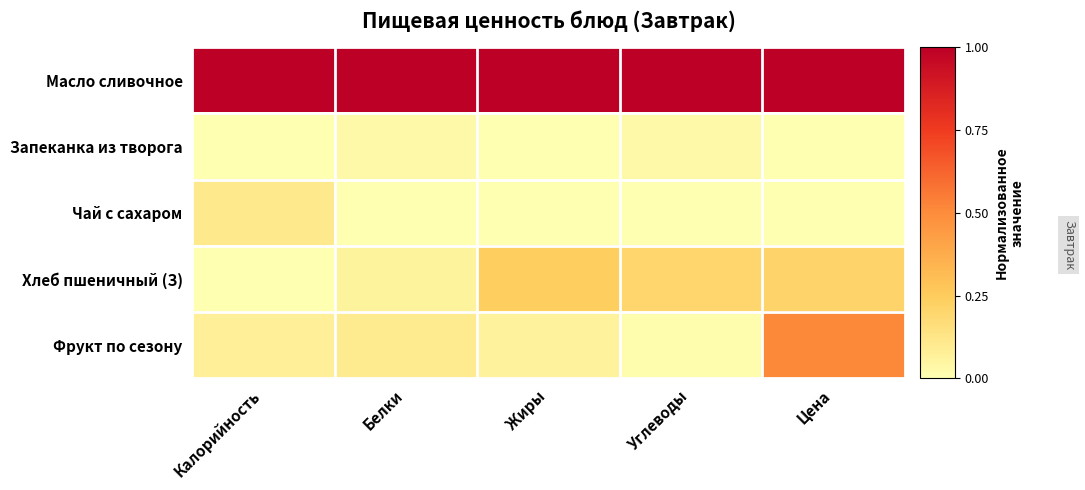

Between Белки and Жиры, which is larger?

Белки